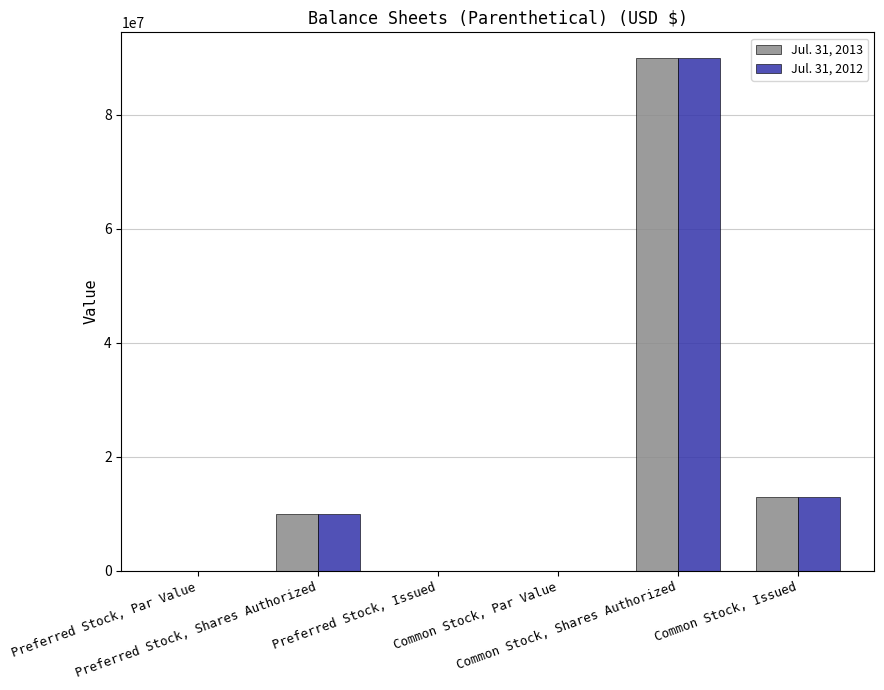

What is the highest value of the Jul. 31, 2012 series?

90000000.0